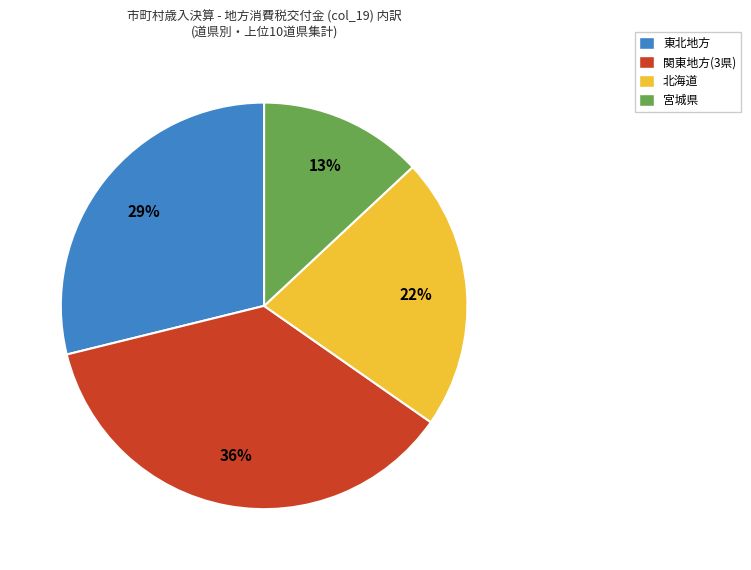

Is there any slice that represents more than half of the pie?

No